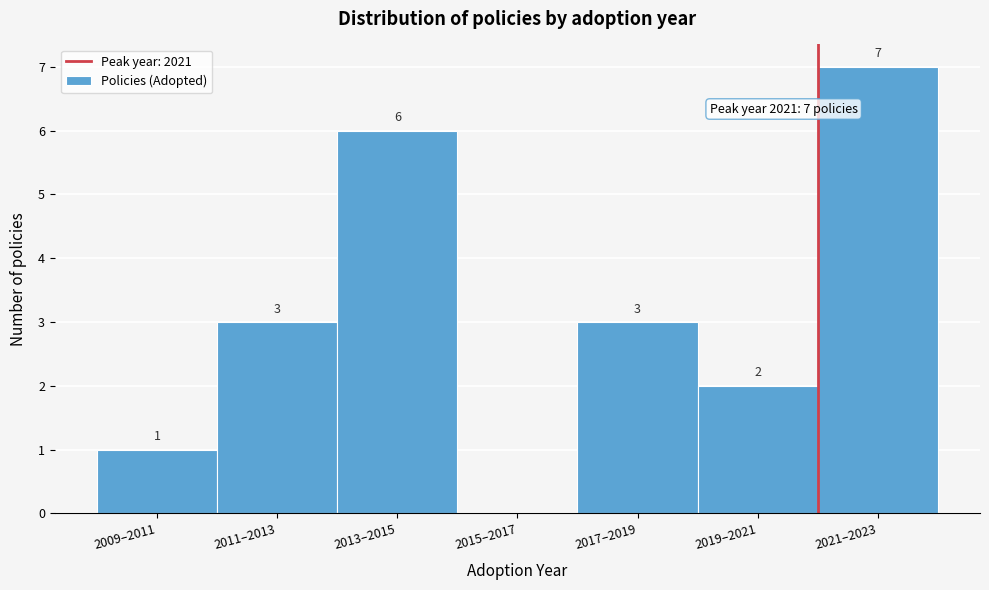

Reading right to left, transcribe all the data shown in this chart.

2021–2023=7	2019–2021=2	2017–2019=3	2015–2017=0	2013–2015=6	2011–2013=3	2009–2011=1